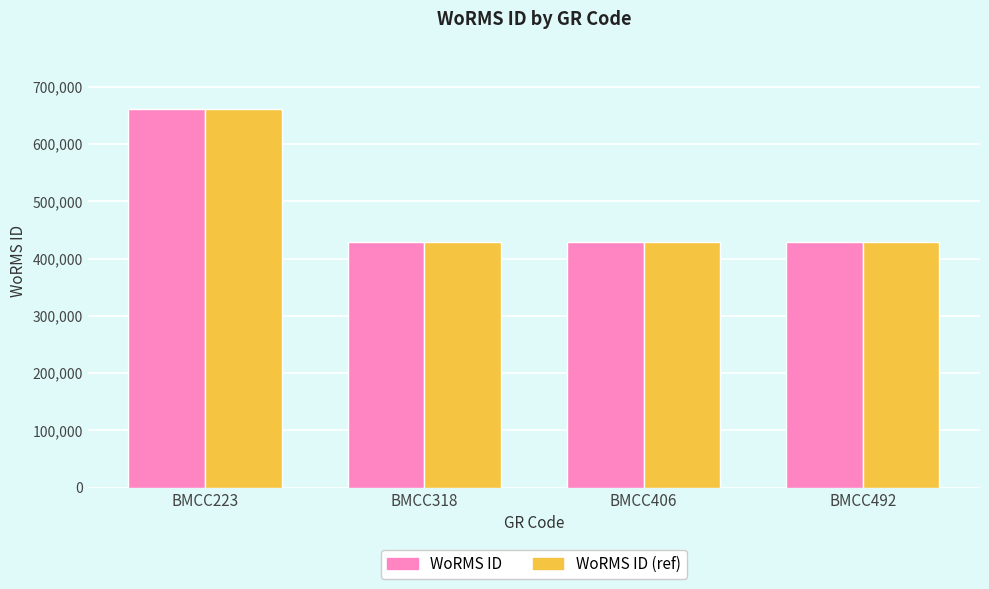

True or false: WoRMS ID has a value of 231216 at BMCC492.

False